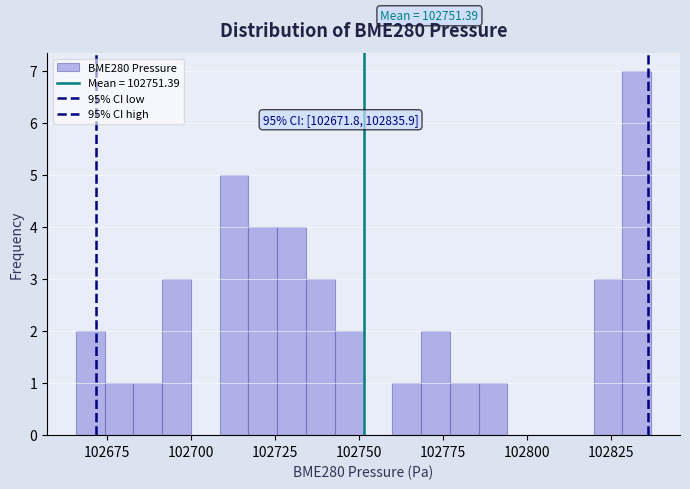

Around what value on the x-axis is the tallest bar? Give the approximate position of its centre, as read against the axis.

102835